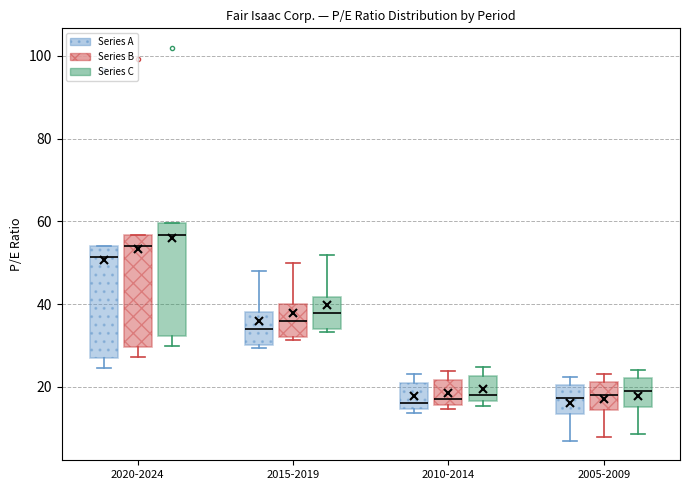

Which box's median line is the highest?

2020-2024 (Series C)